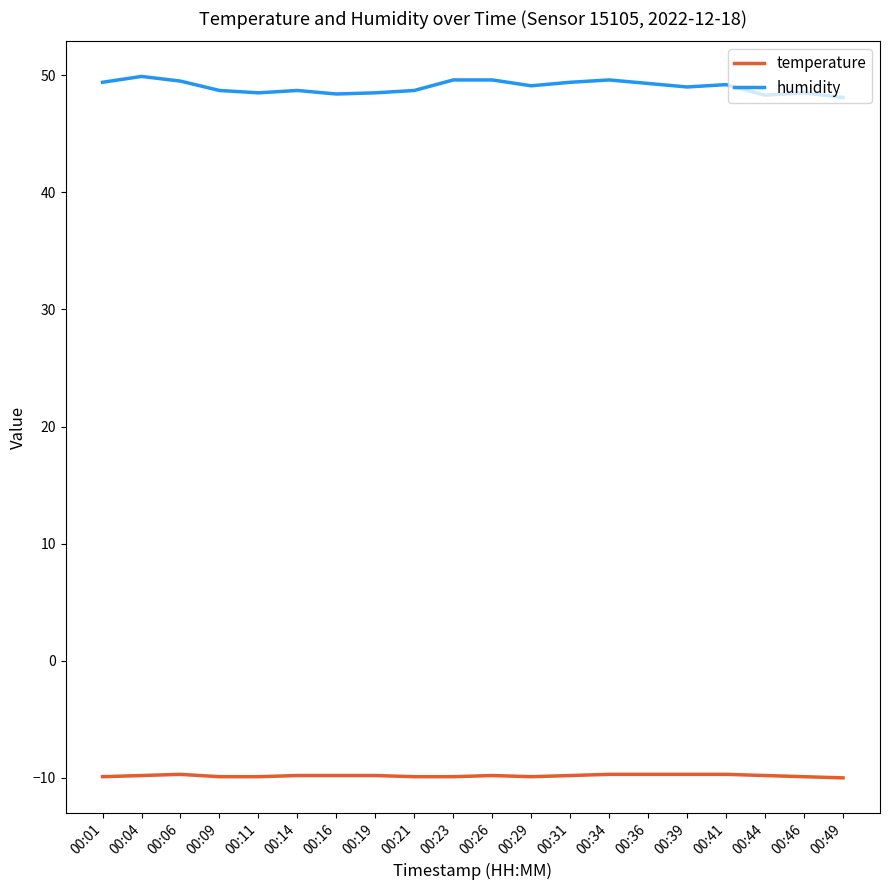

What is the lowest value of the humidity series?

48.1